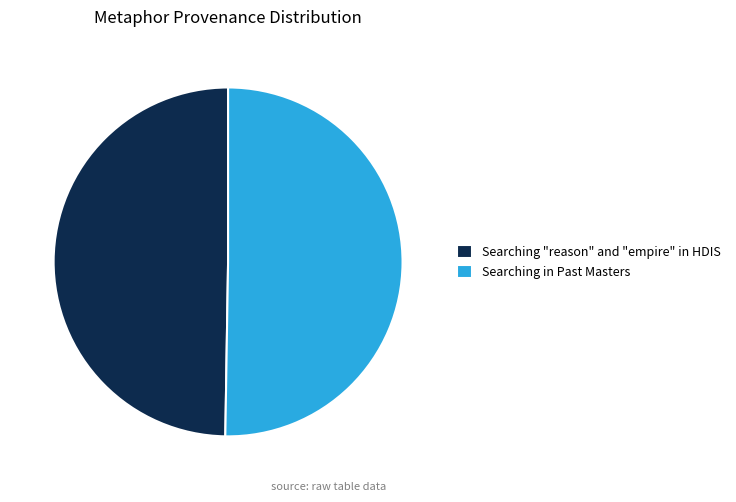

Is the sum of Searching in Past Masters and Searching "reason" and "empire" in HDIS greater than half?

Yes